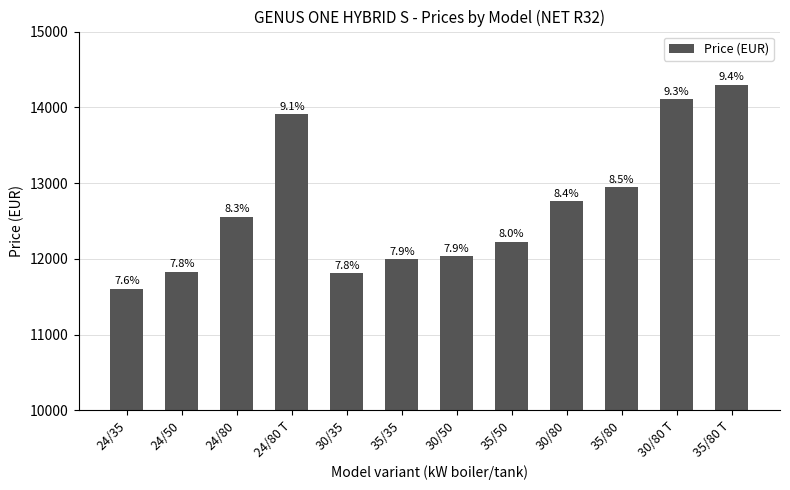

Does the chart contain any negative values?

No